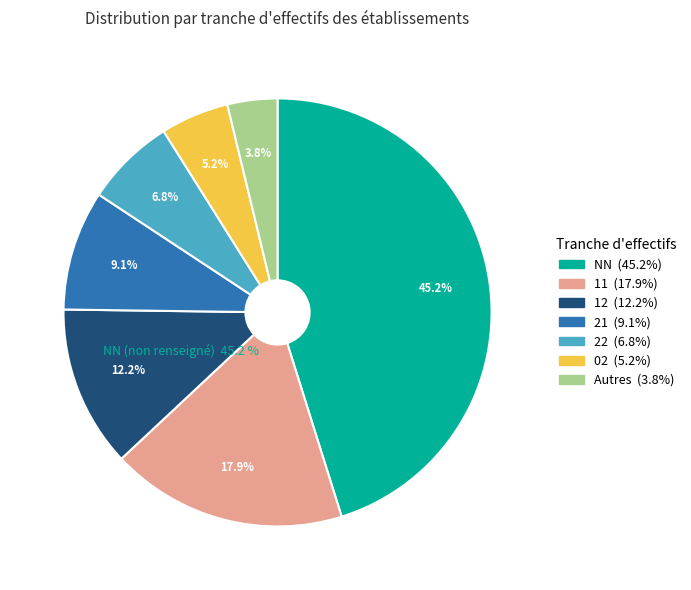

To the nearest percent, what portion does 11 represent?

18%